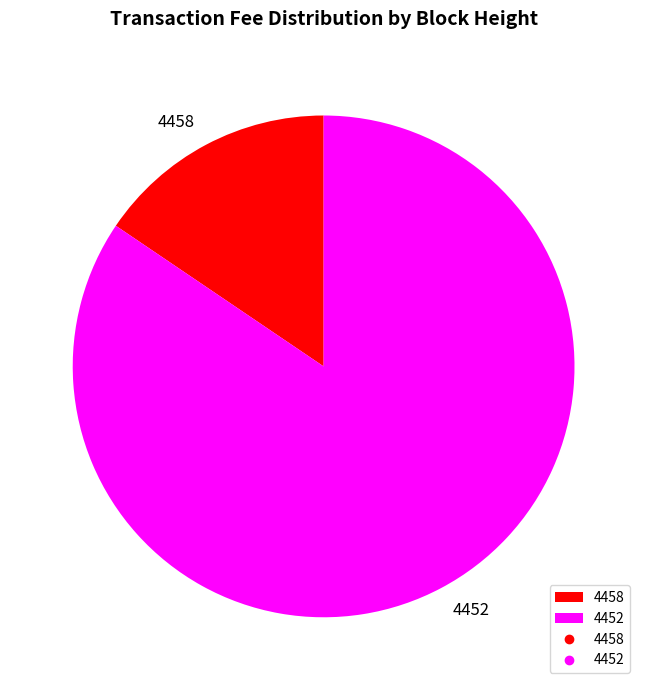

The 4458 slice represents 27% of the pie. True or false?

False